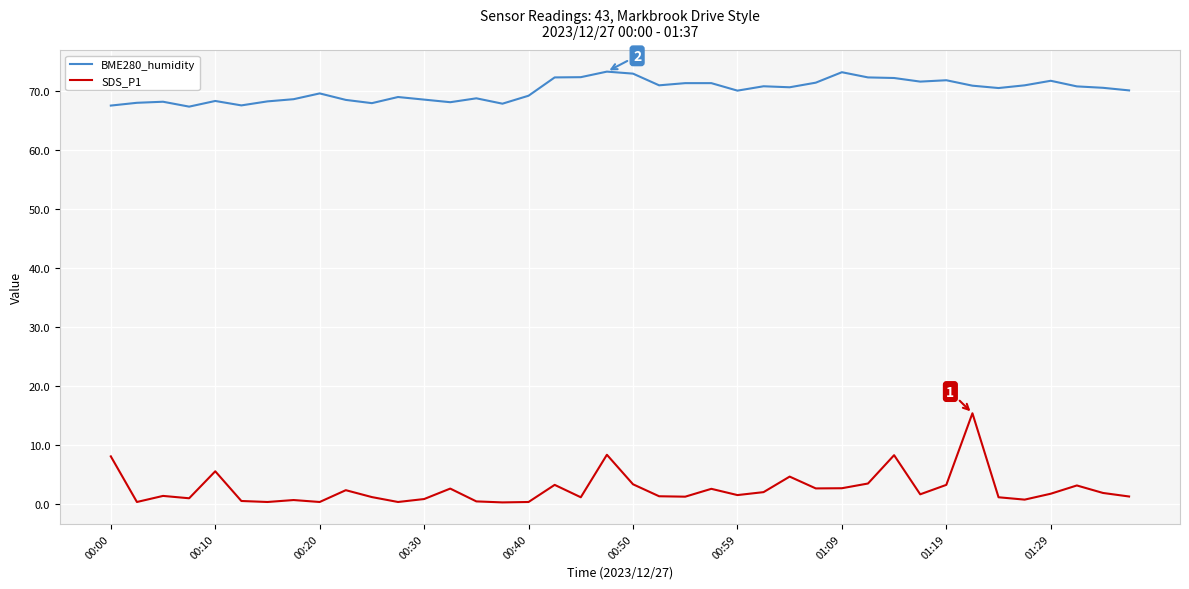

Which series has the largest range (max minus min)?

SDS_P1